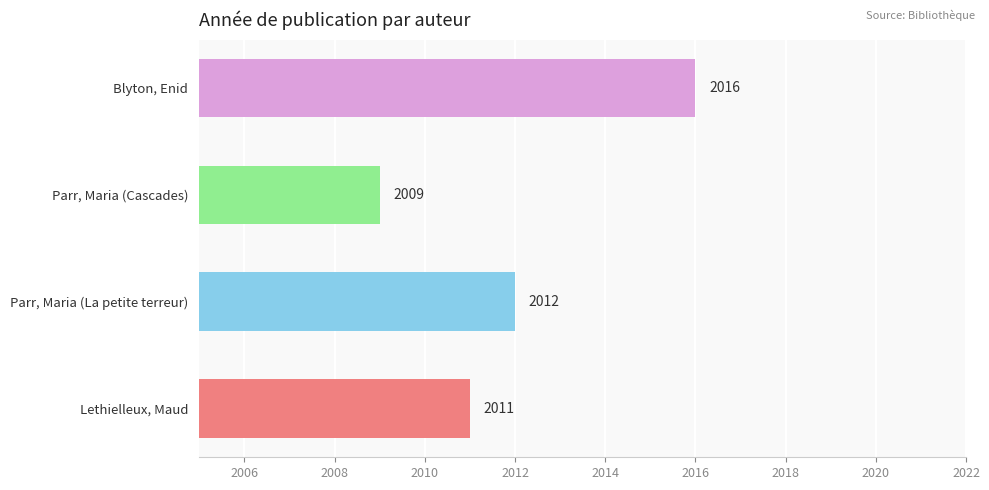

What is the sum of the values at Blyton, Enid and Parr, Maria (Cascades)?

4025